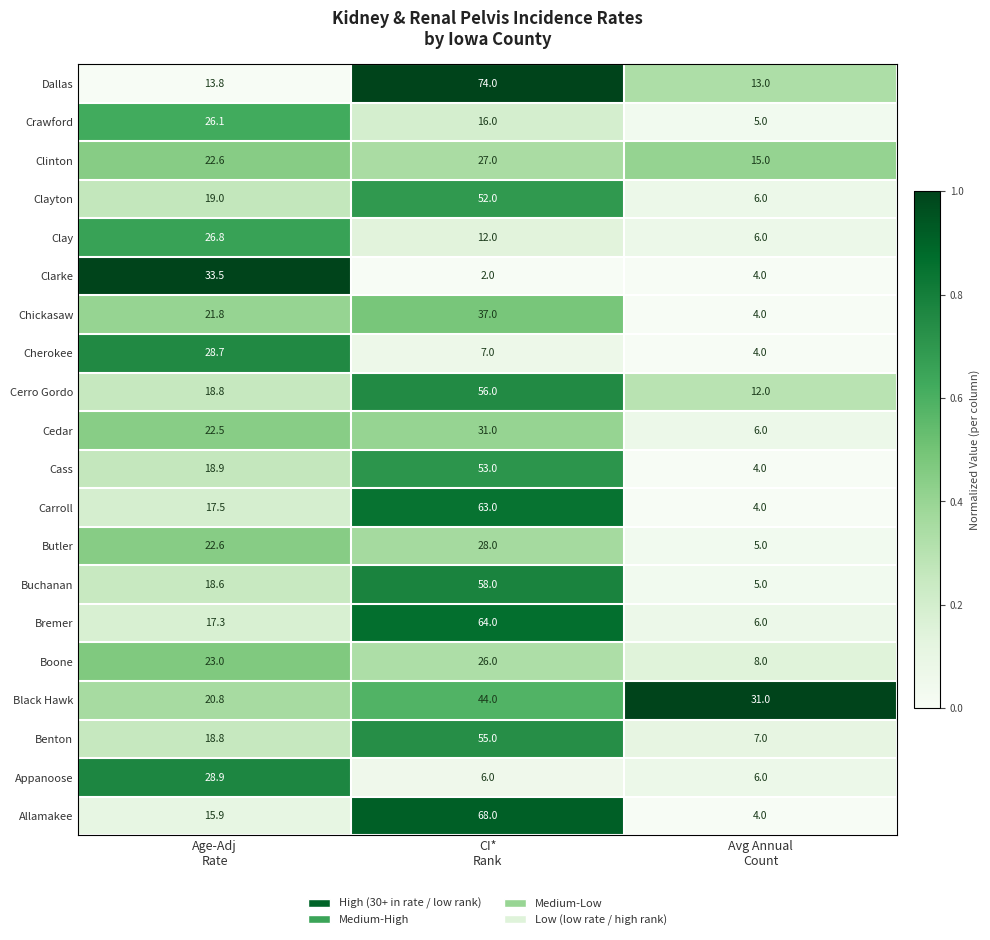

Which series has the largest range (max minus min)?

Allamakee